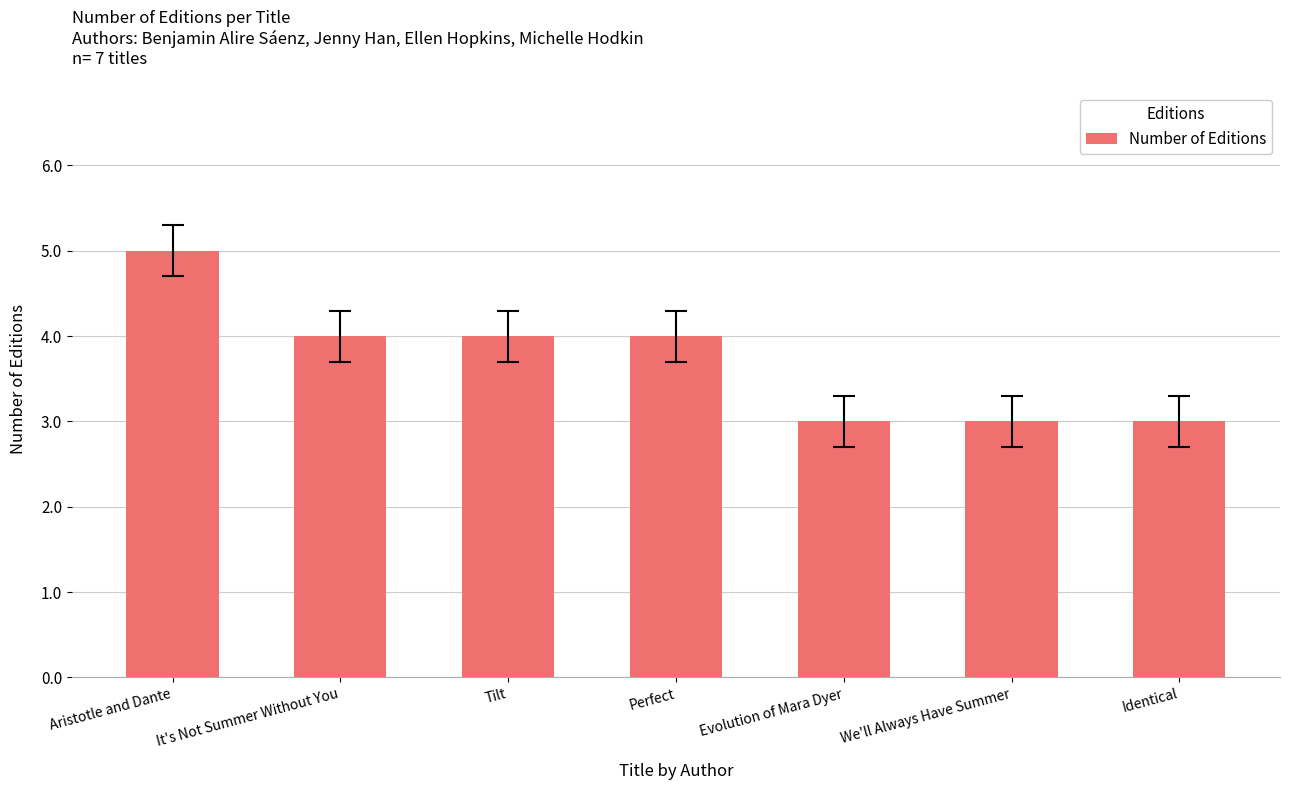

Reading left to right, transcribe all the data shown in this chart.

5	4	4	4	3	3	3